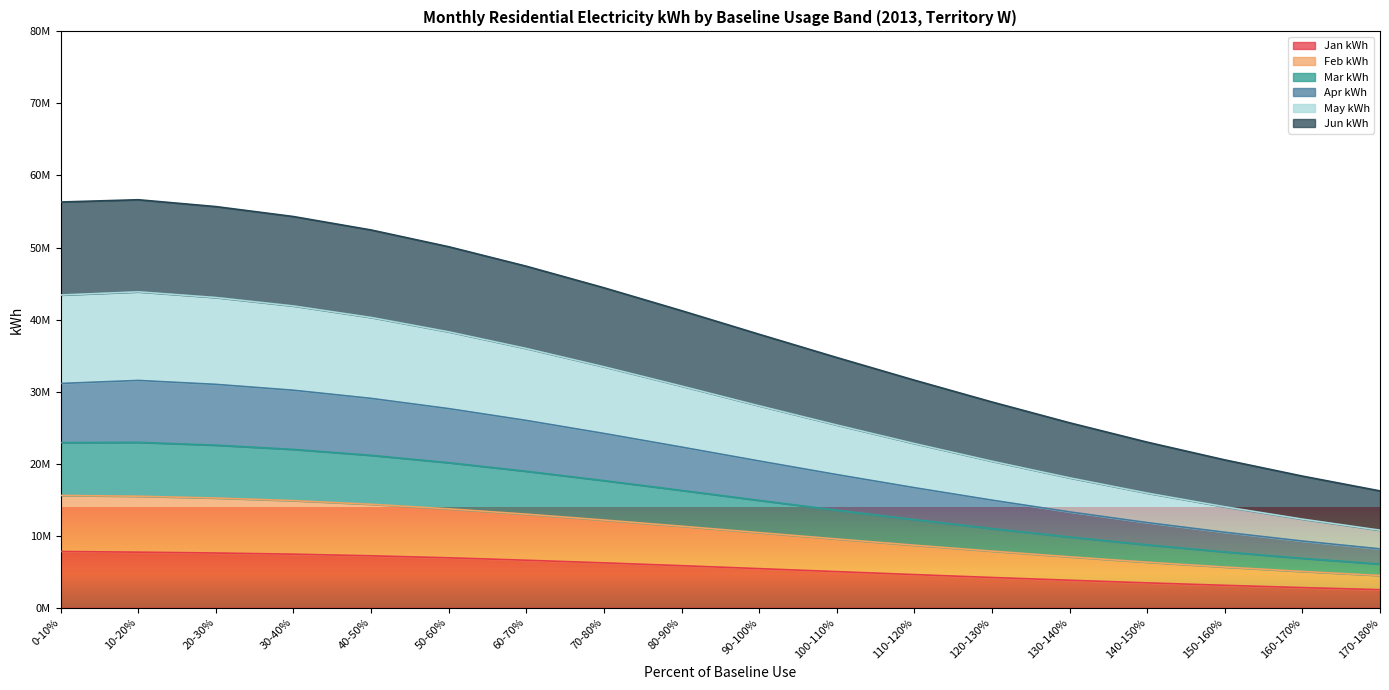

At which label is Jan kWh closest to 5146475?

100-110%